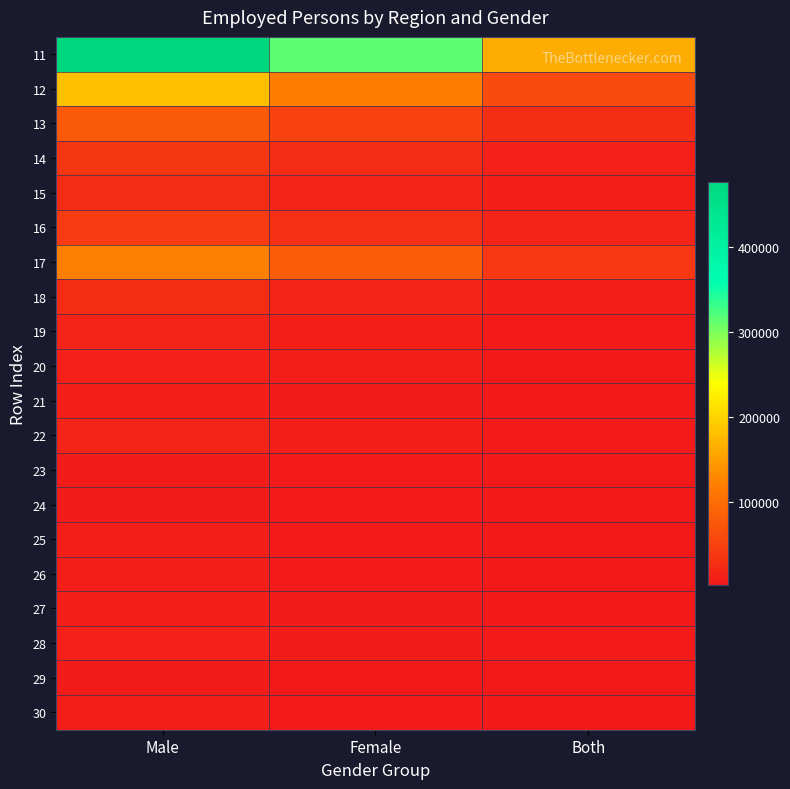

Rank the series by their maximum value, from lowest to highest.

29, 23, 24, 25, 30, 26, 27, 21, 28, 20, 19, 22, 15, 18, 14, 16, 13, 17, 12, 11